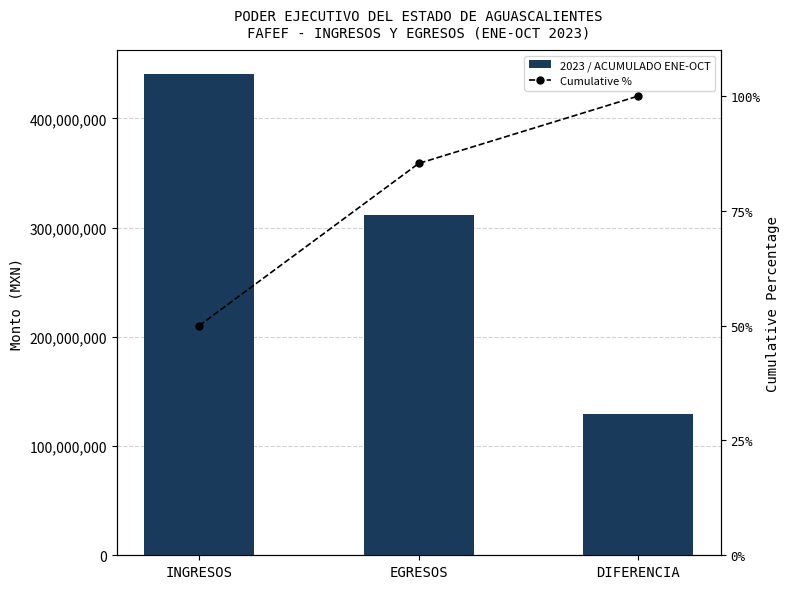

What is the approximate value of 2023 / ACUMULADO ENE-OCT at DIFERENCIA?

129287473.9